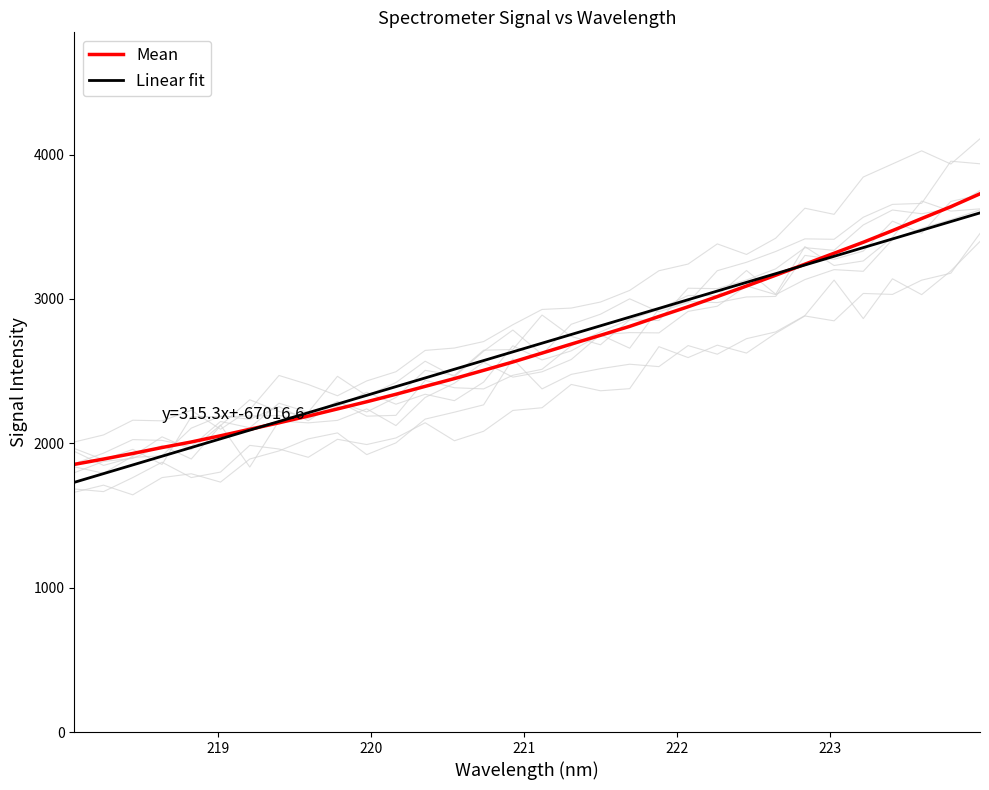

True or false: Mean has more than 0 interior local peaks.

False